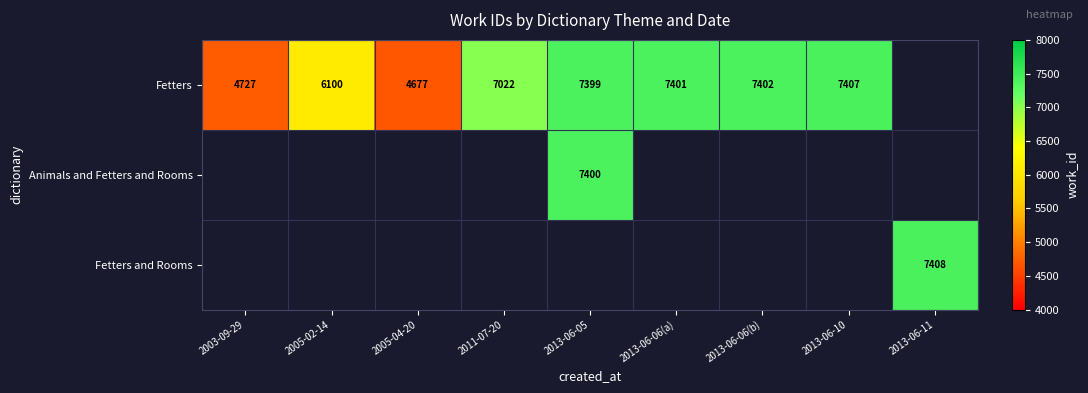

The Fetters series shows 8437 at 2003-09-29. True or false?

False